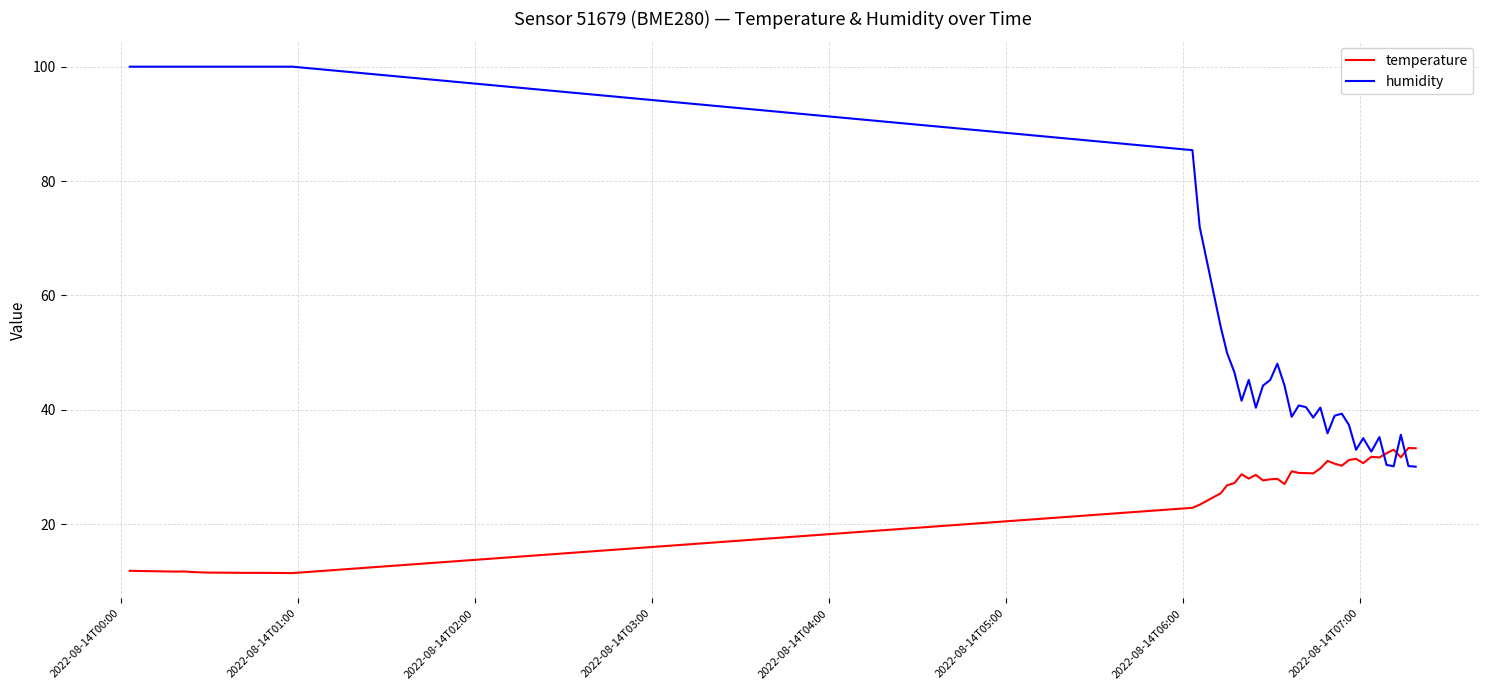

Rank the series by their maximum value, from lowest to highest.

temperature, humidity